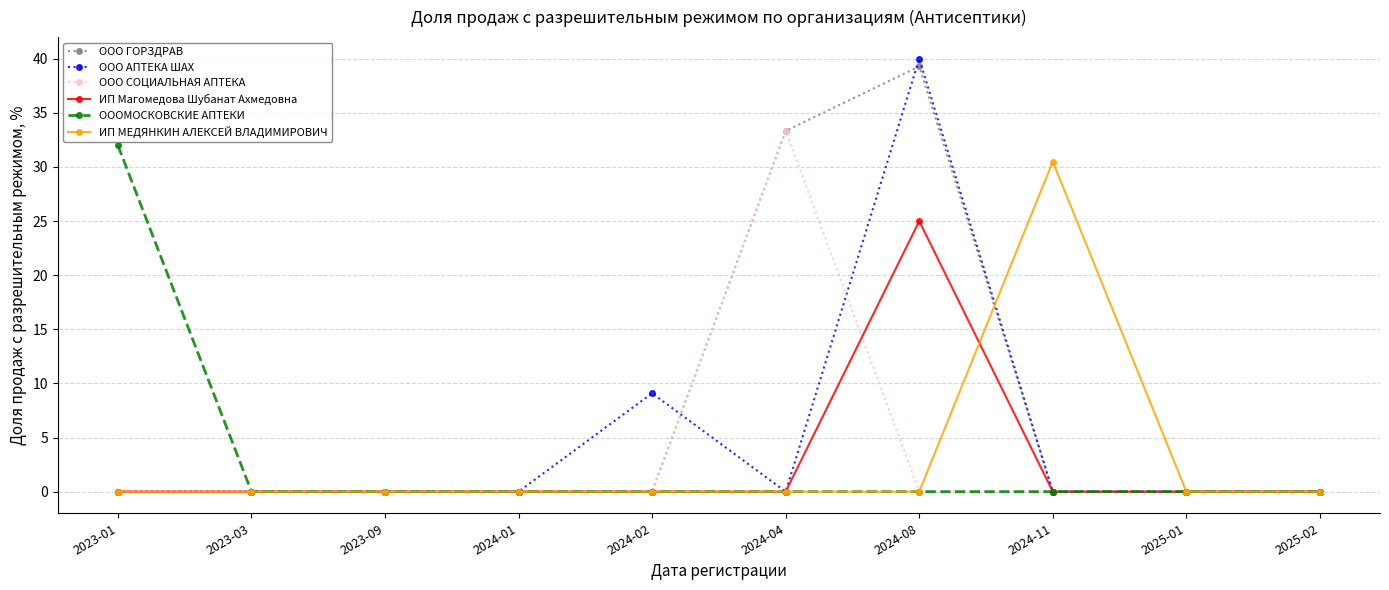

What is the maximum value for ОООМОСКОВСКИЕ АПТЕКИ?

32.0